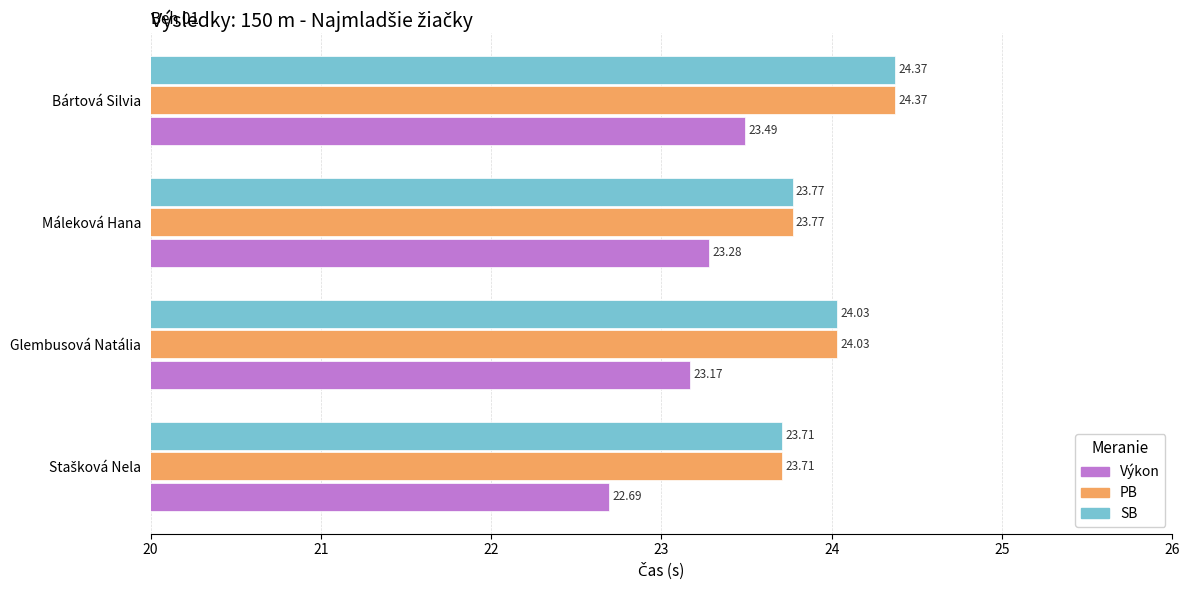

What is the maximum value shown in the chart?

24.4